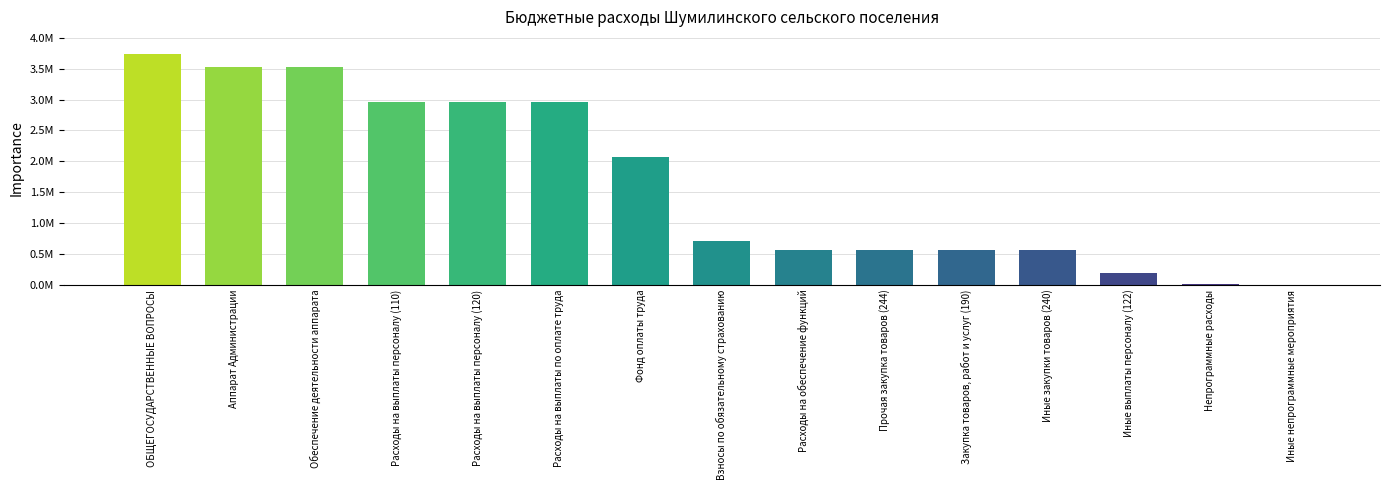

Reading left to right, extract all data points from this chart.

3731203.9	3530703.9	3530703.9	2967931.6	2967931.6	2967931.6	2076639.1	708576.9	562772.3	558772.3	558772.3	558772.3	182715.6	20000.0	0.0